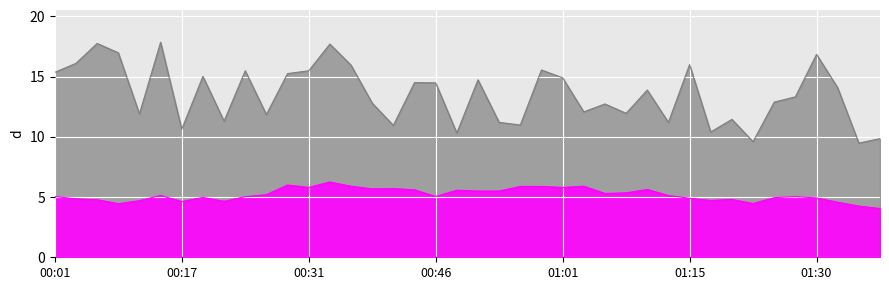

What is the sum of all SDS_P2 values?

207.5